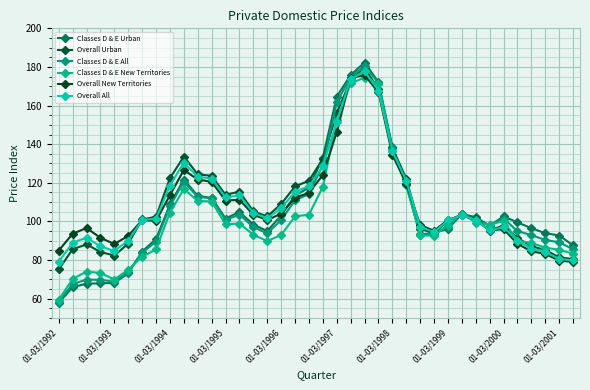

What is the value of the Classes D & E New Territories point at the 27th from the left?

92.8